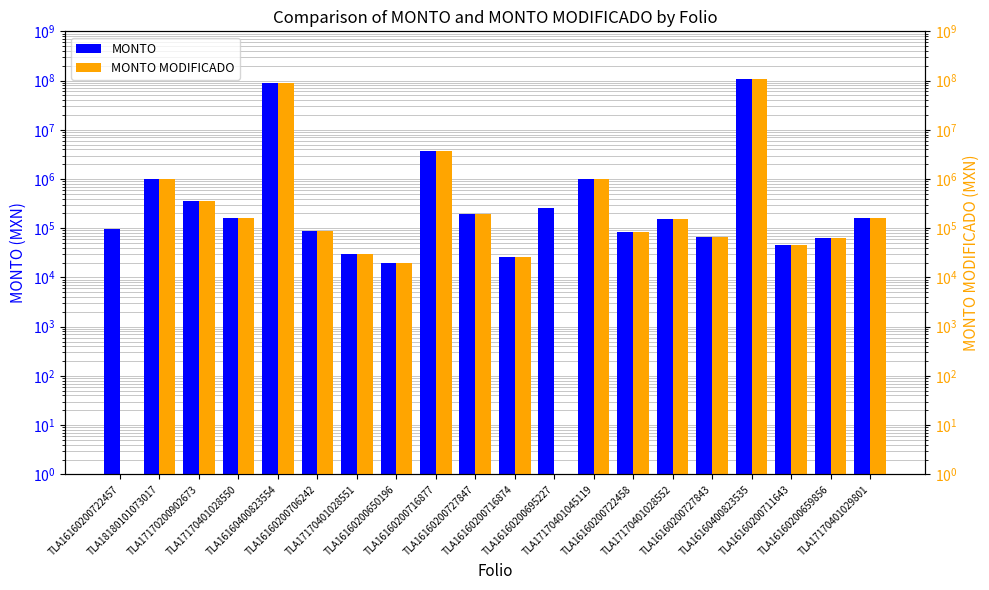

Does the chart contain any negative values?

No